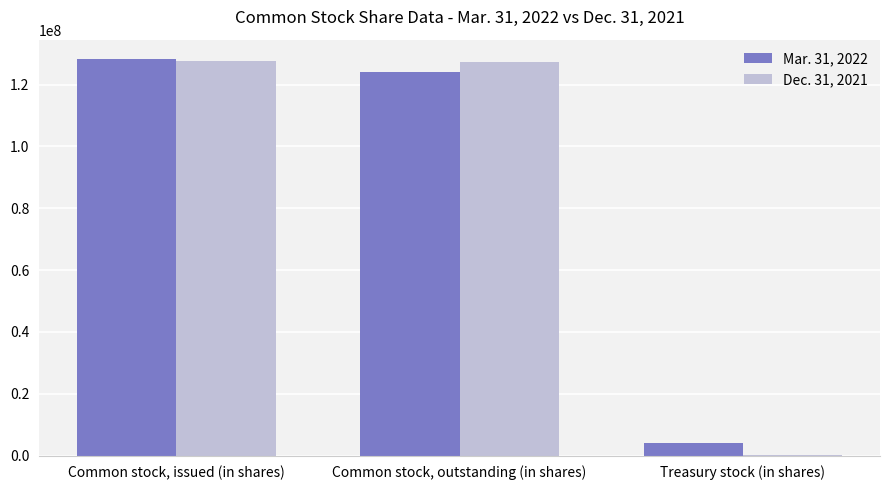

The value of Mar. 31, 2022 at Common stock, outstanding (in shares) is 124121350. True or false?

True